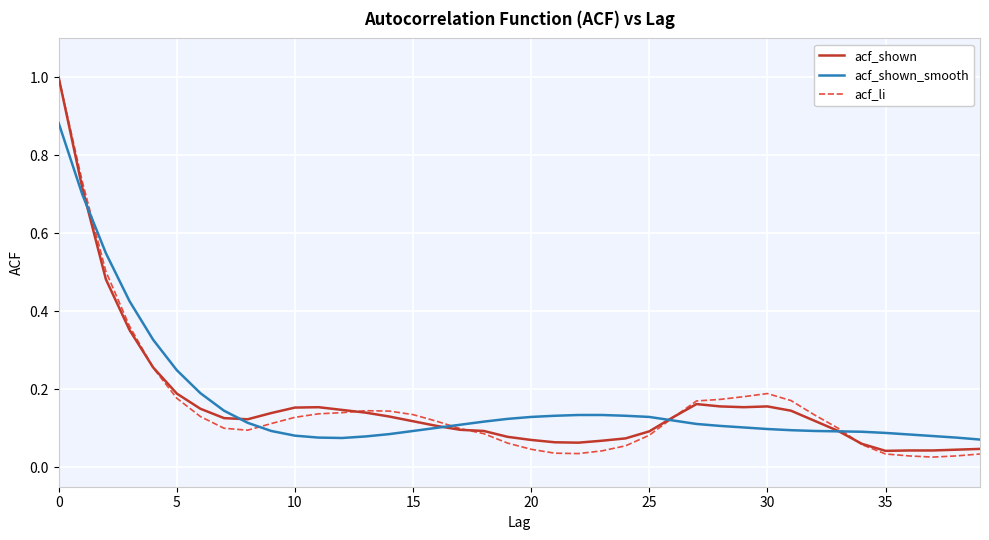

What is the maximum value shown in the chart?

1.0